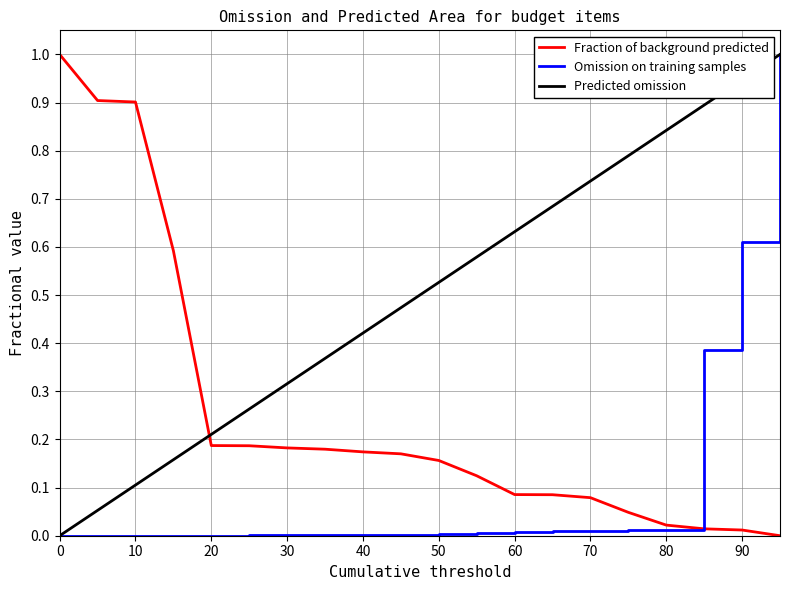

Which series has the largest total across all categories?

Predicted omission